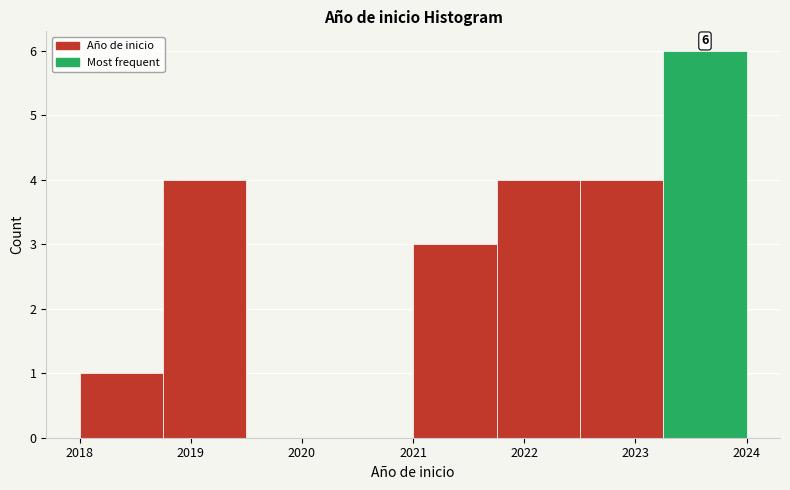

Over which range of the x-axis is the bar tallest?

2023.25 to 2024.00